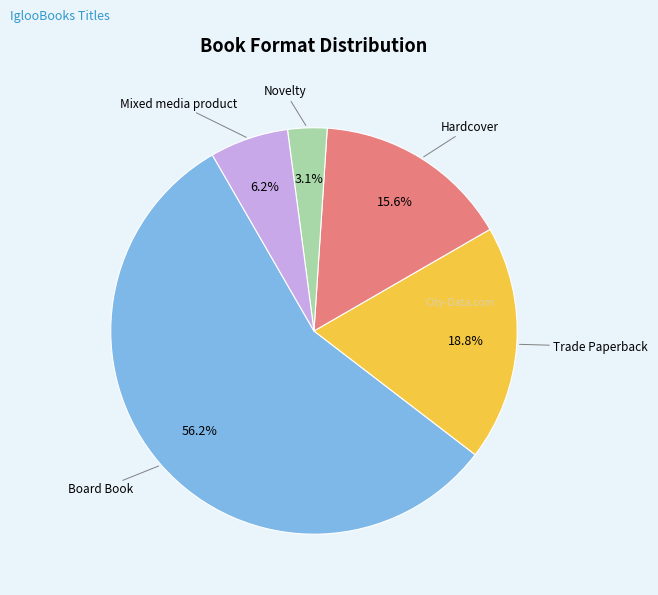

Count the number of slices in the pie.

5